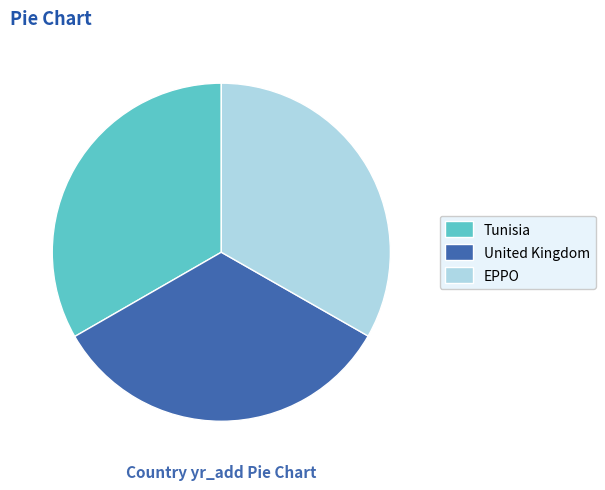

Is there any slice that represents more than half of the pie?

No